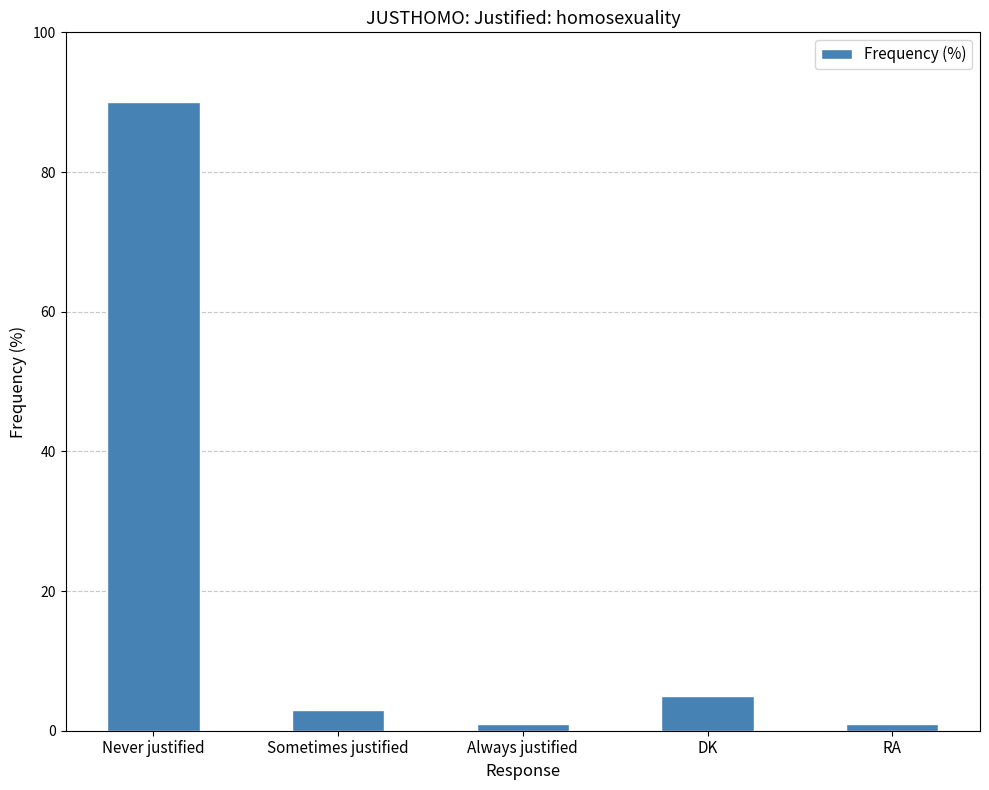

The chart shows a value of 5 at DK. True or false?

True